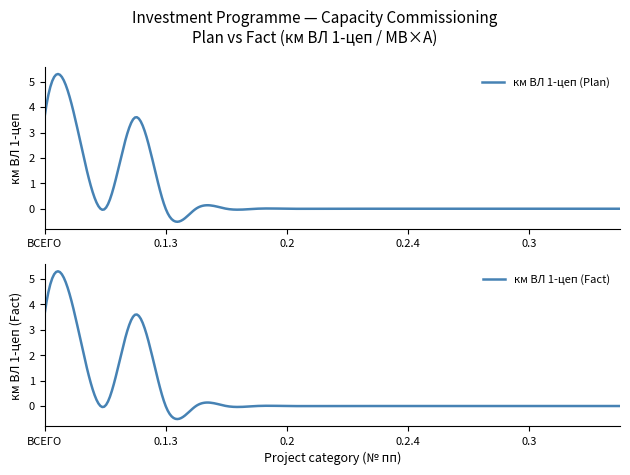

Which series has the largest total across all categories?

км ВЛ 1-цеп (План Всего)